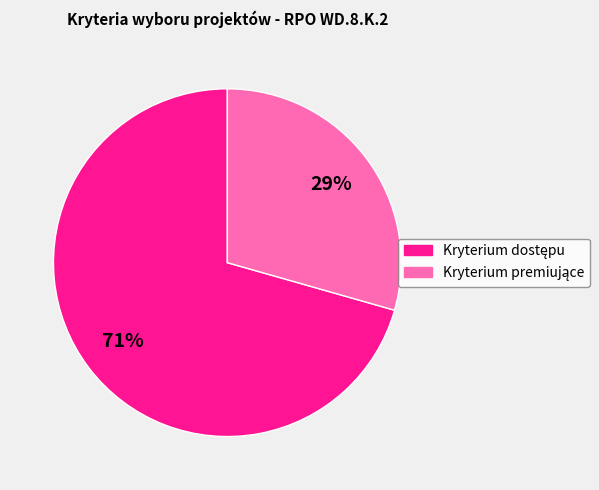

To the nearest percent, what is the average slice percentage?

50%